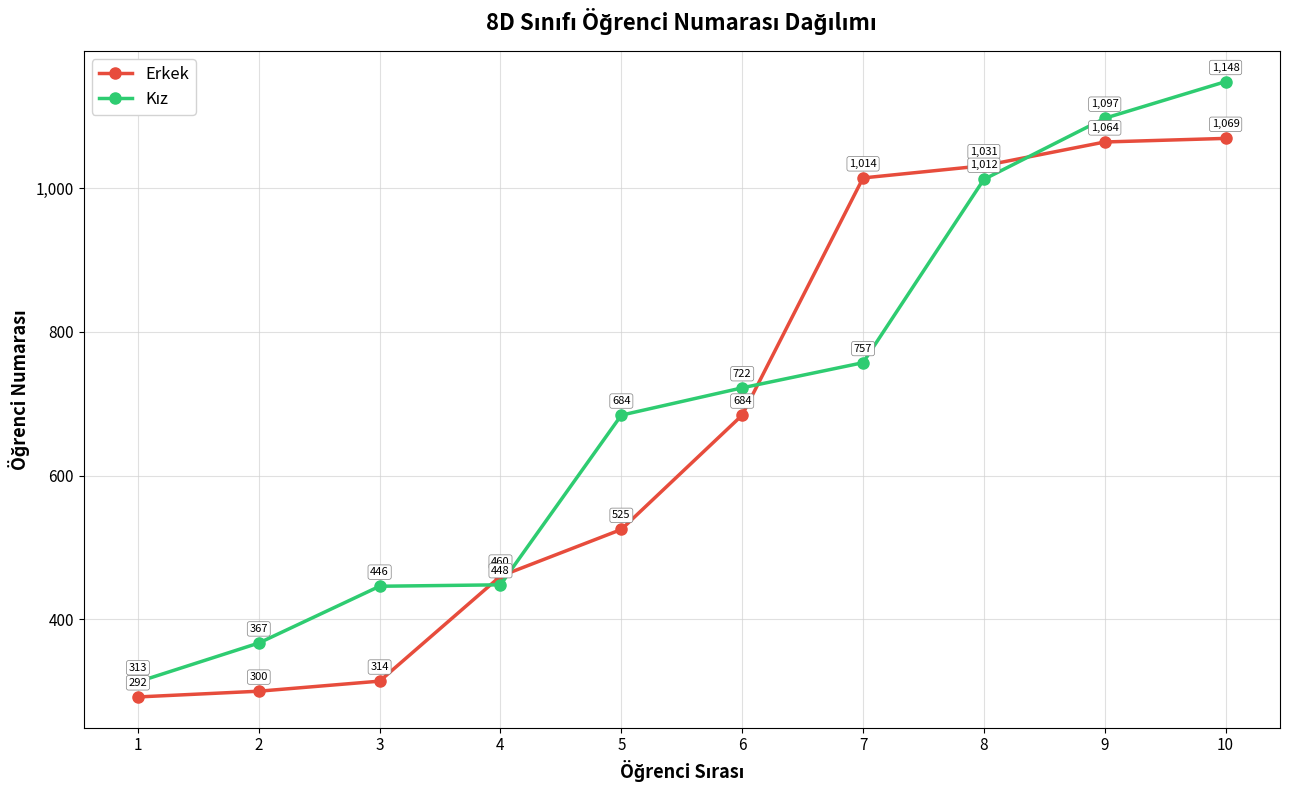

How many categories are shown in the chart?

10